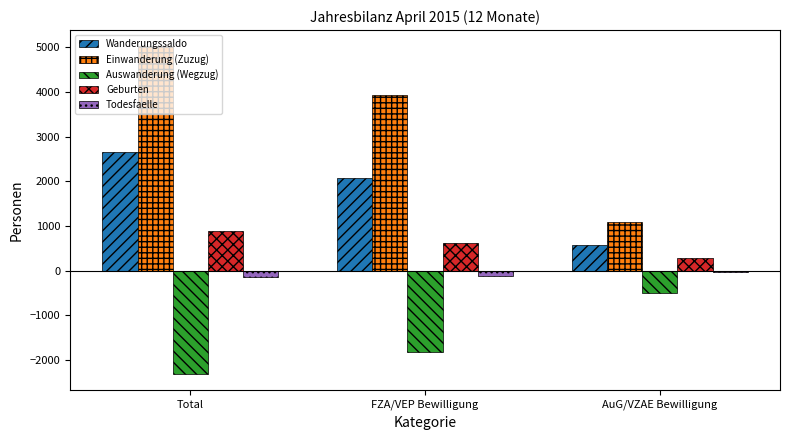

What is the total value across all series at FZA/VEP Bewilligung?

4705